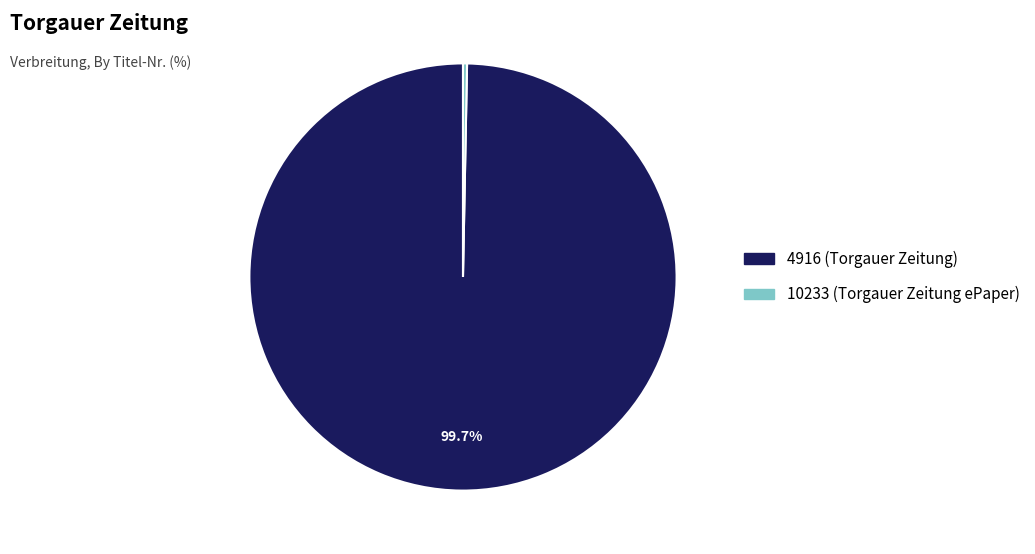

Count the number of slices in the pie.

2